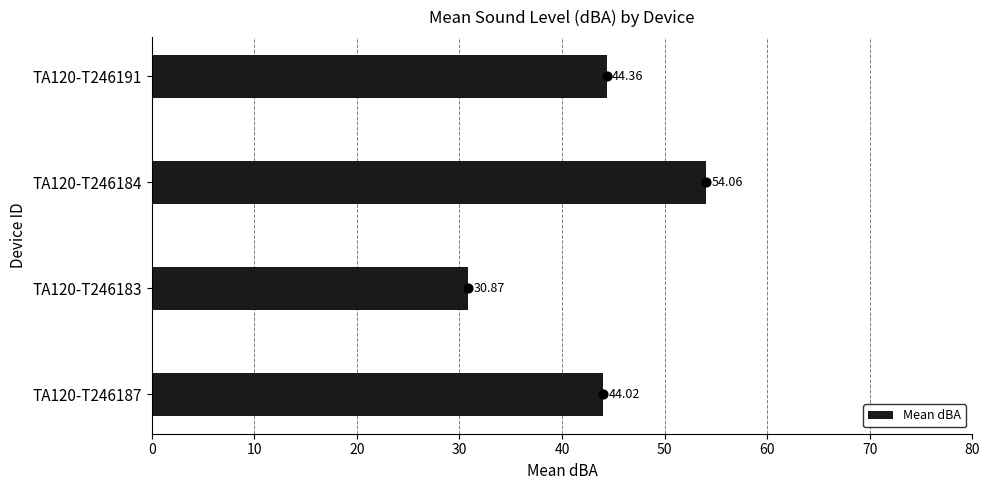

What is the sum of all Mean dBA values?

173.3